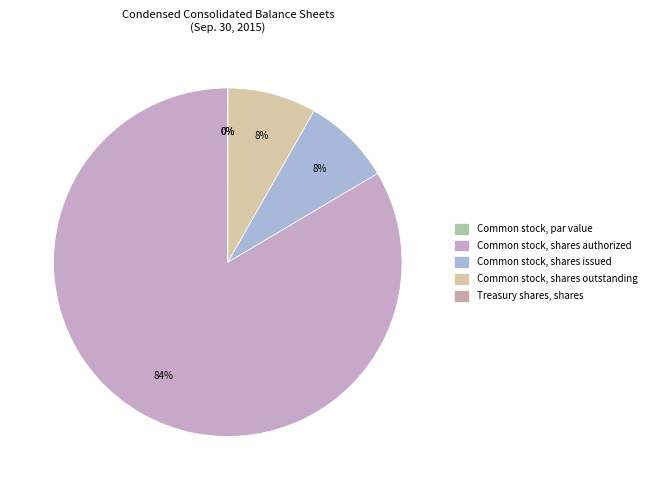

Combined, what portion of the pie is Common stock, shares outstanding and Common stock, par value?

8.2%